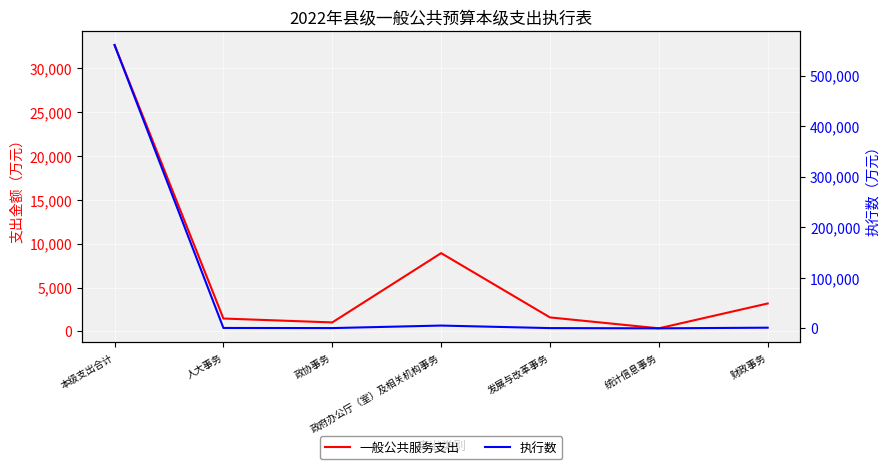

How many data points in 执行数 are less than 1030?

3